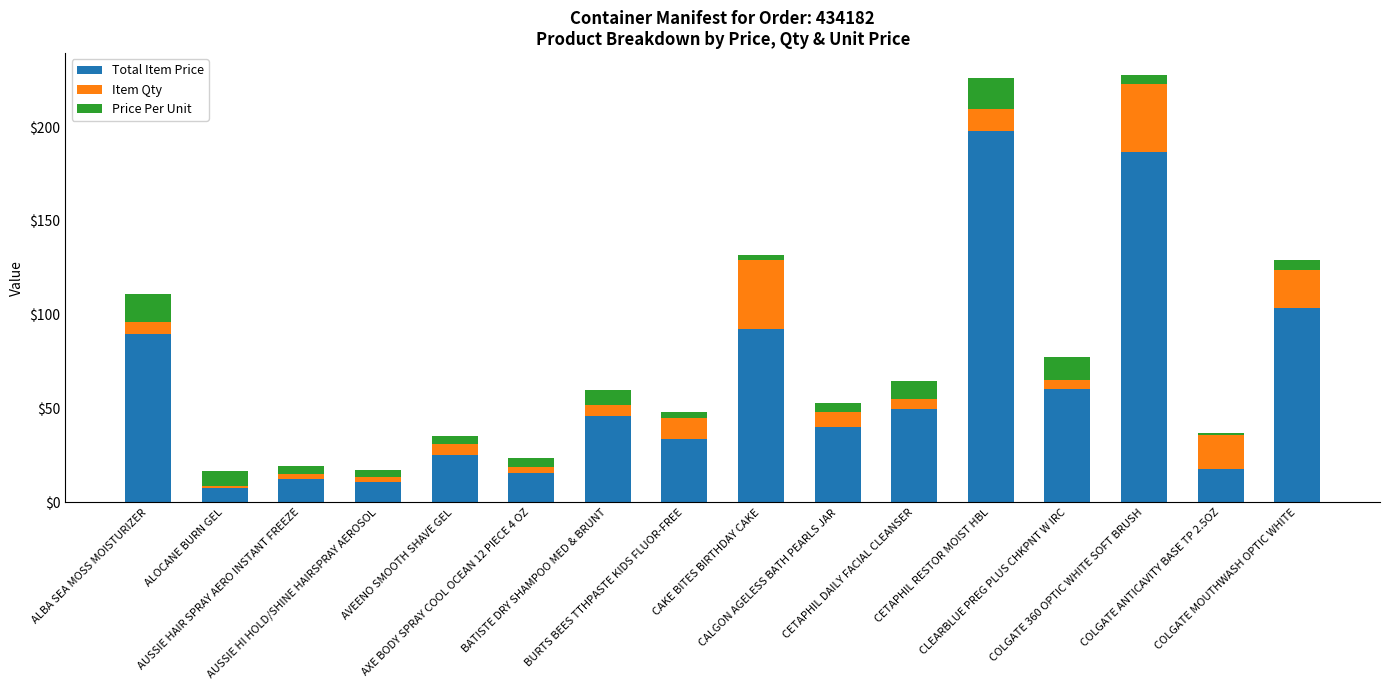

What is the sum of all Total Item Price values?

990.7